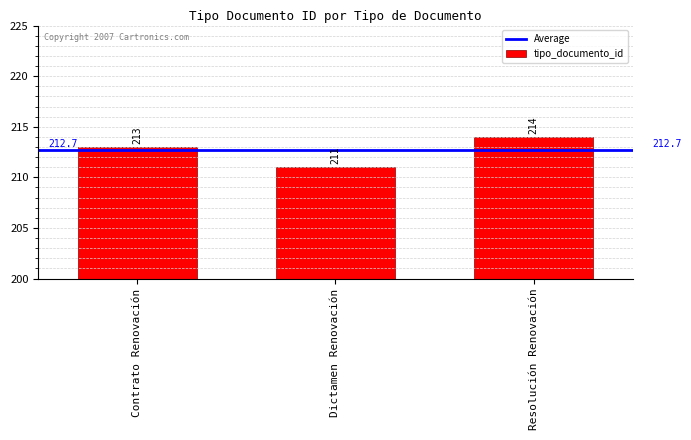

What is the greatest value displayed?

214